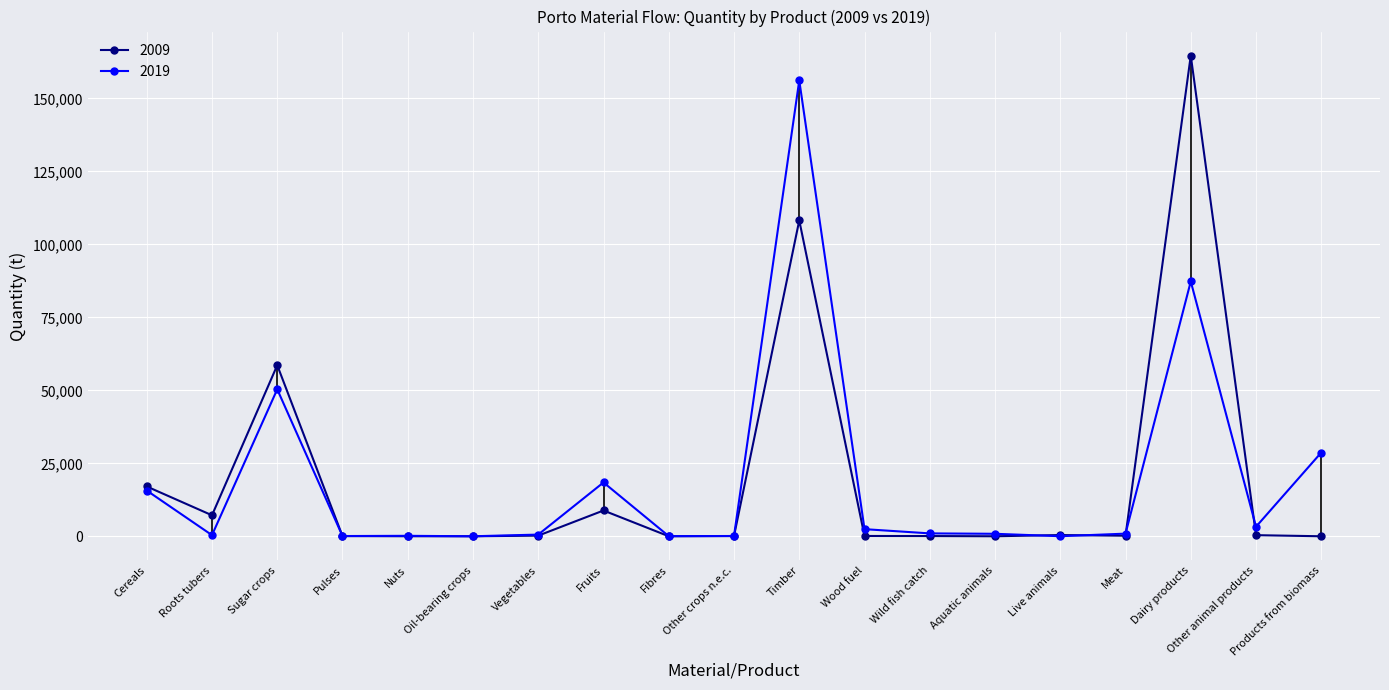

What is the total value across all series at Roots tubers?

7573.1